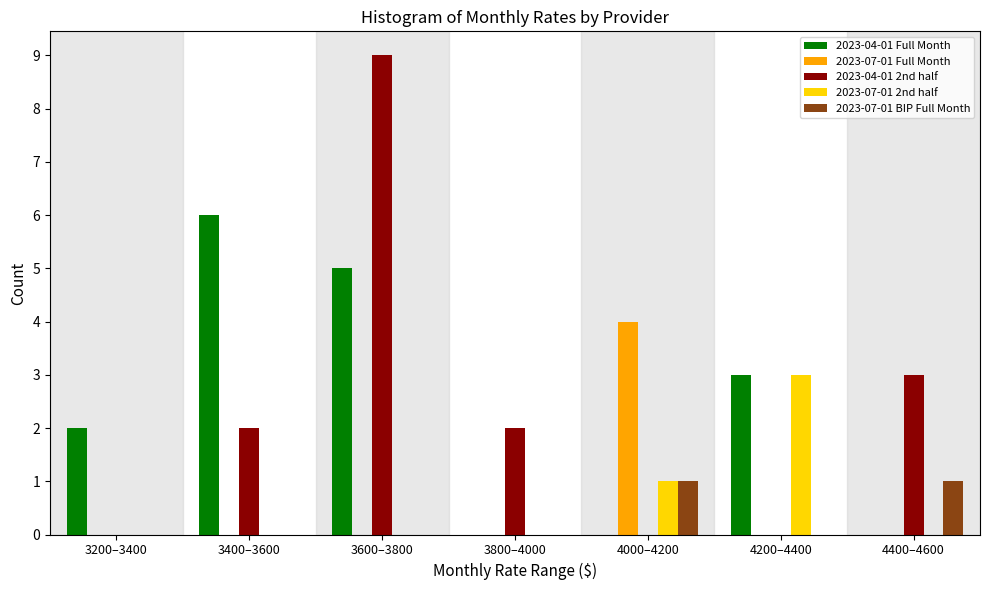

What is the maximum value shown in the chart?

9